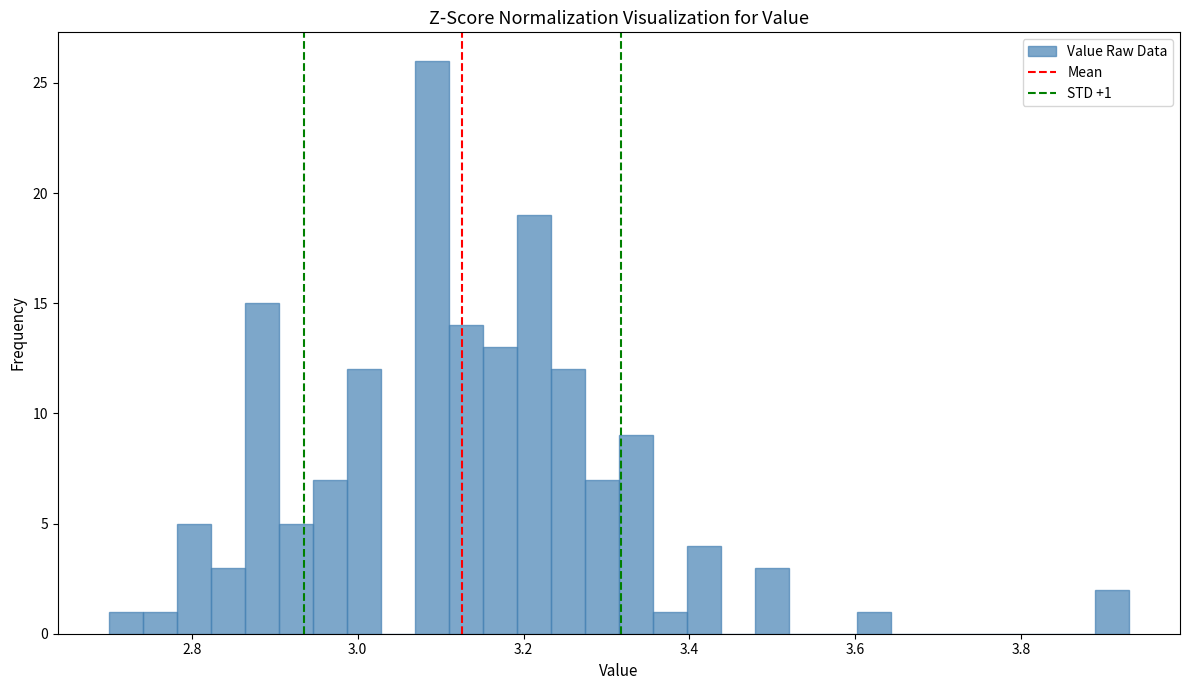

Around what value on the x-axis is the tallest bar? Give the approximate position of its centre, as read against the axis.

3.08